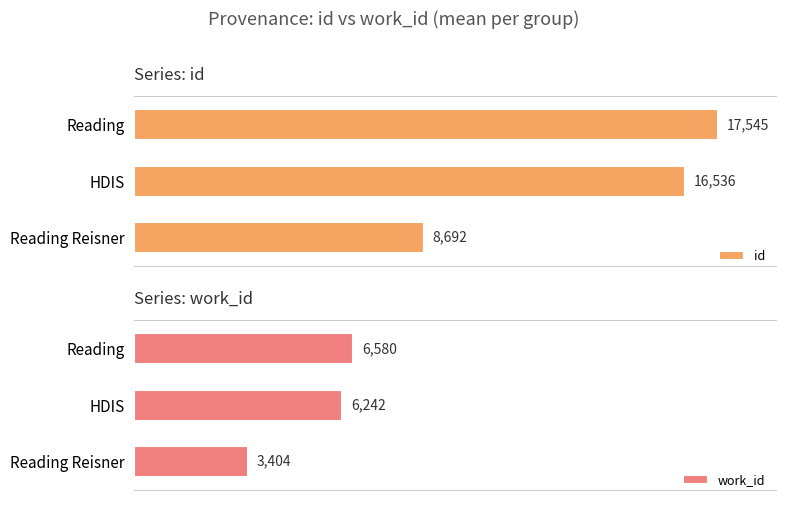

Count the number of categories in the chart.

3